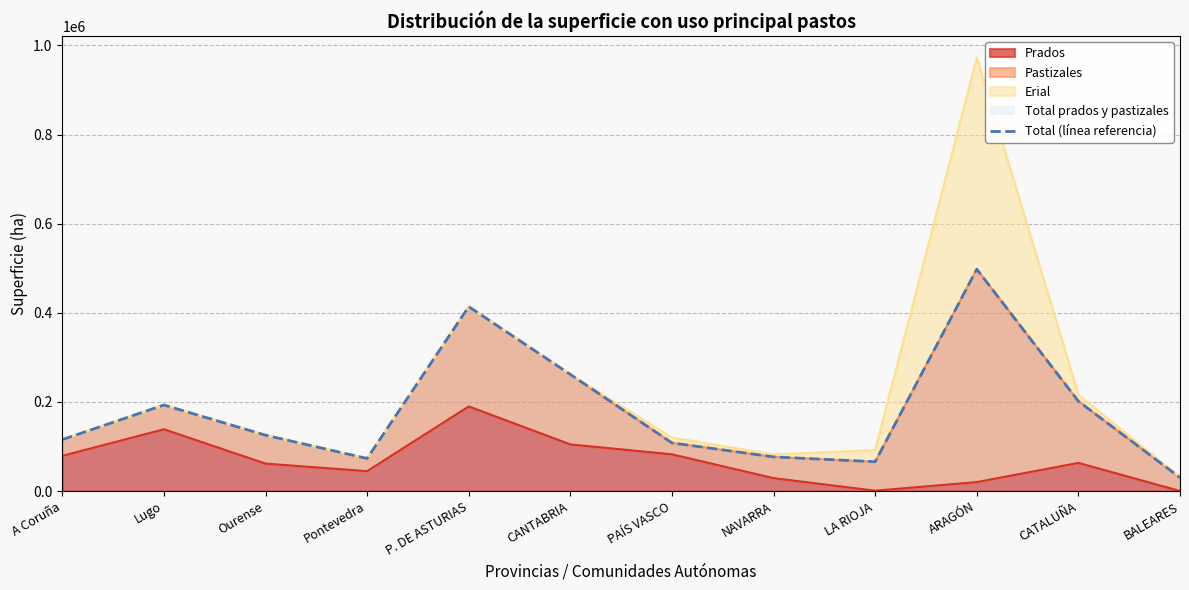

What is the change in value from A Coruña to ARAGÓN?

+382456